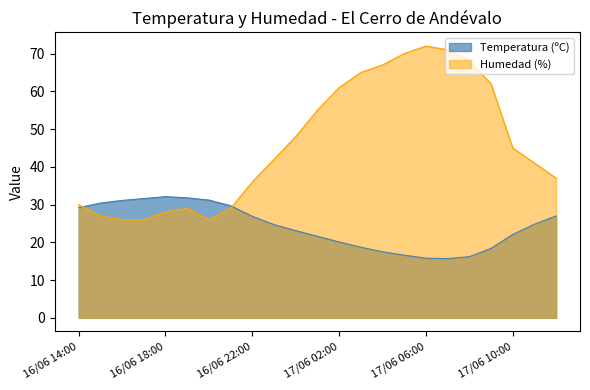

Is the value of Temperatura (ºC) at 17/06 08:00 greater than the value of Humedad (%) at 17/06 00:00?

No